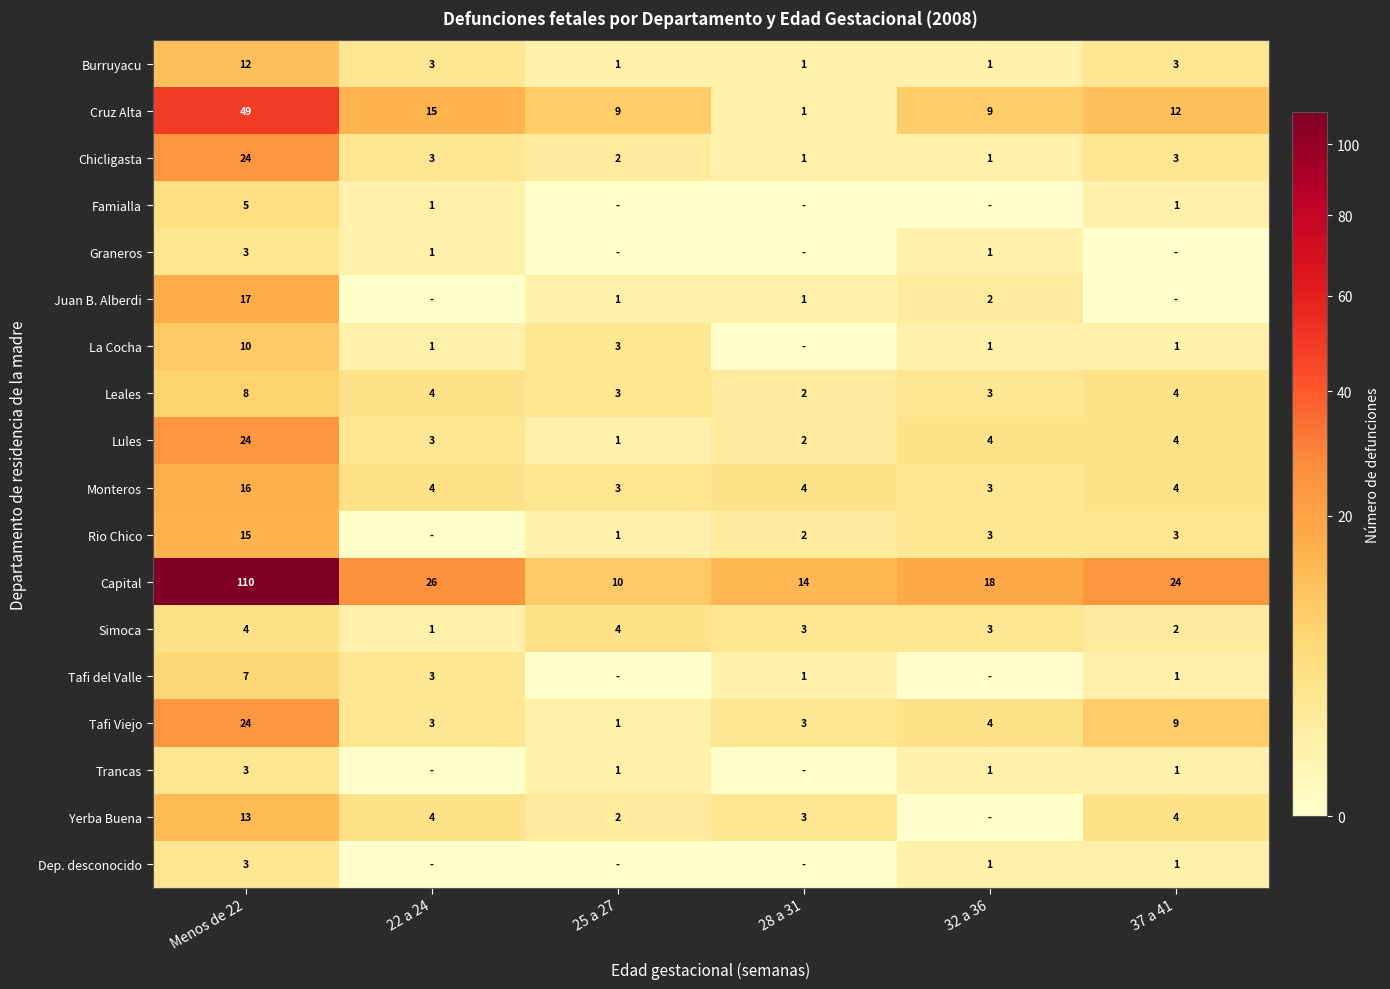

The Burruyacu series shows 2 at 25 a 27. True or false?

False